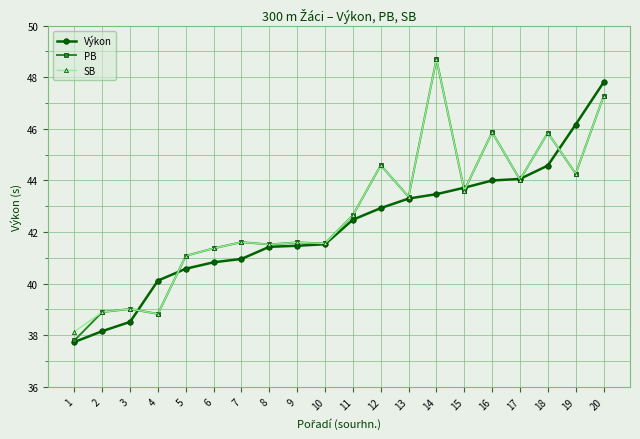

True or false: PB and Výkon intersect in this chart.

True